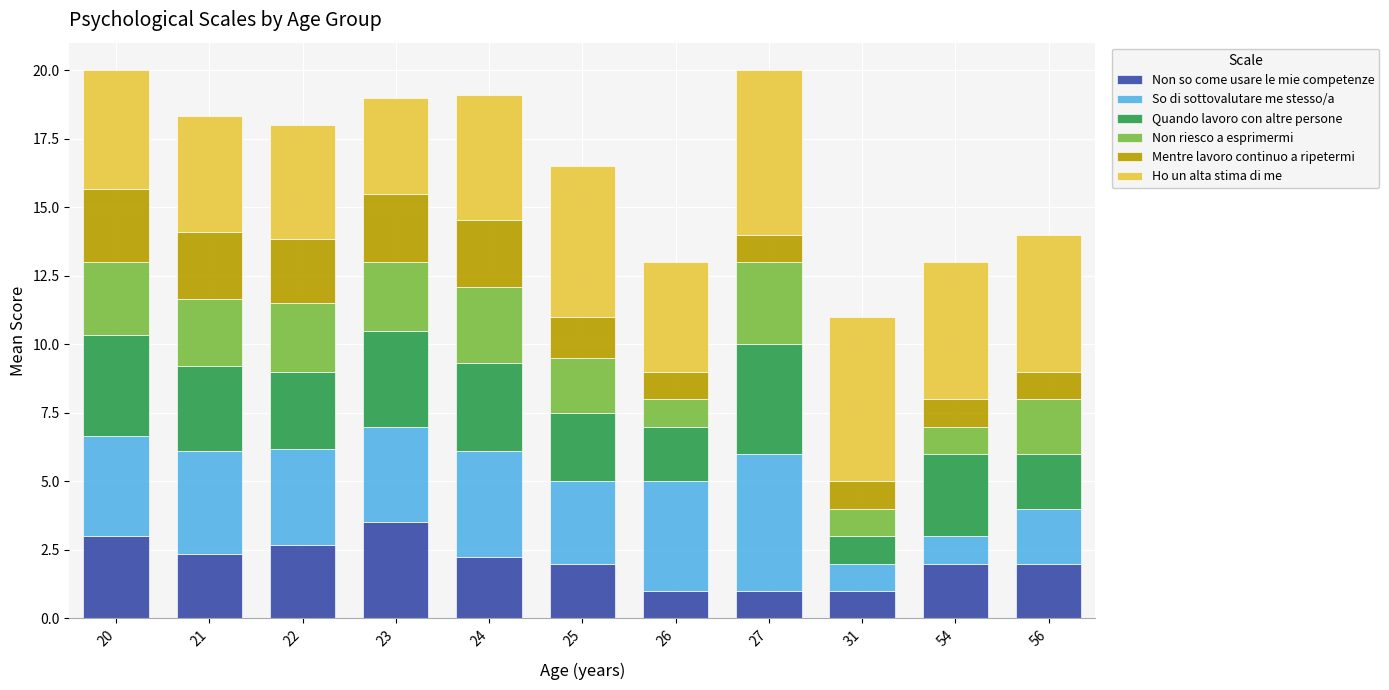

What is the total value across all series at 23?

19.0